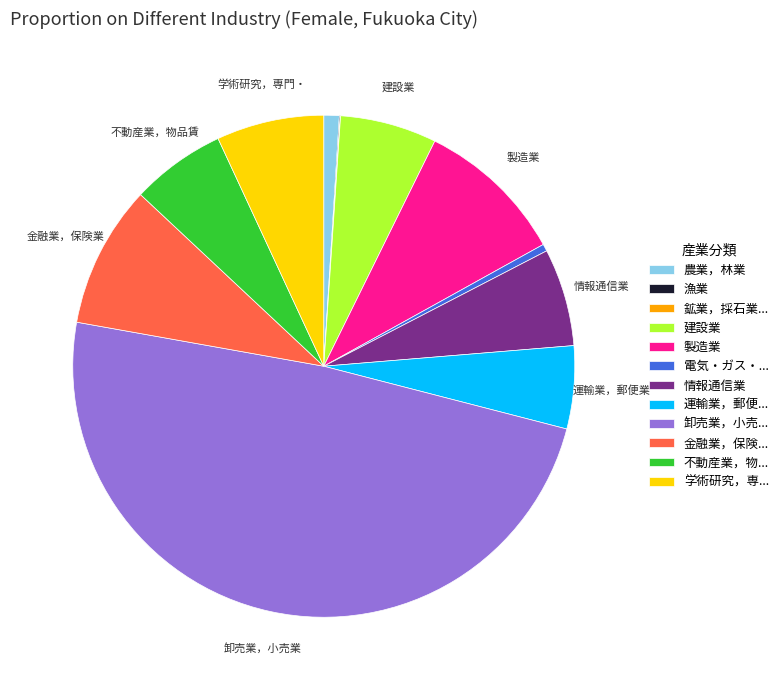

Is it true that 学術研究，専... is 1% of the pie?

False